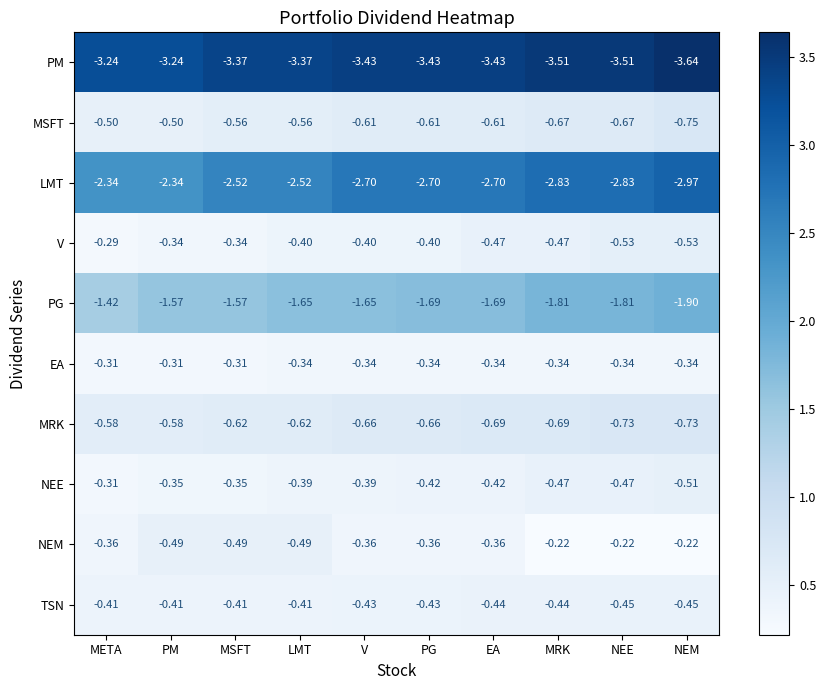

At which label is NEE closest to 0?

META